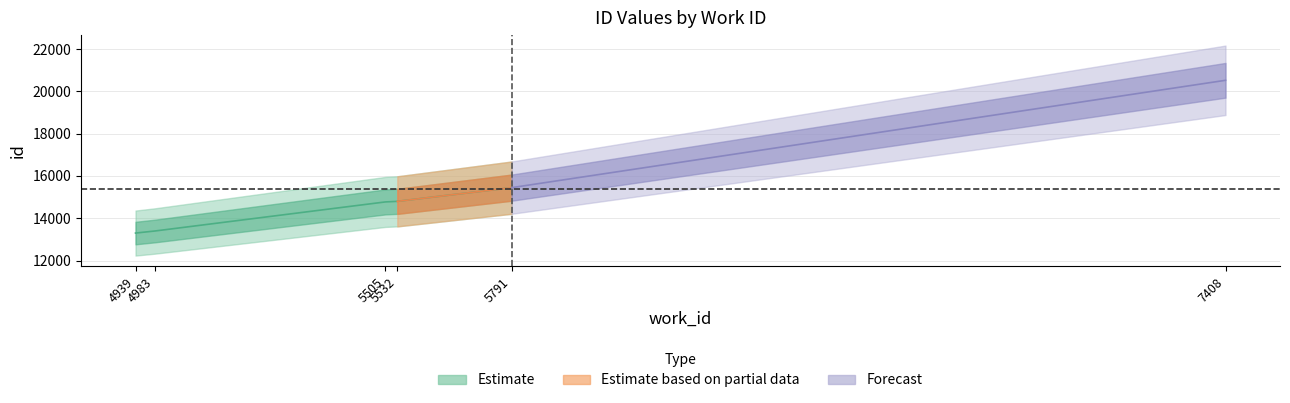

The value of work_id at 4939 is 4939. True or false?

True